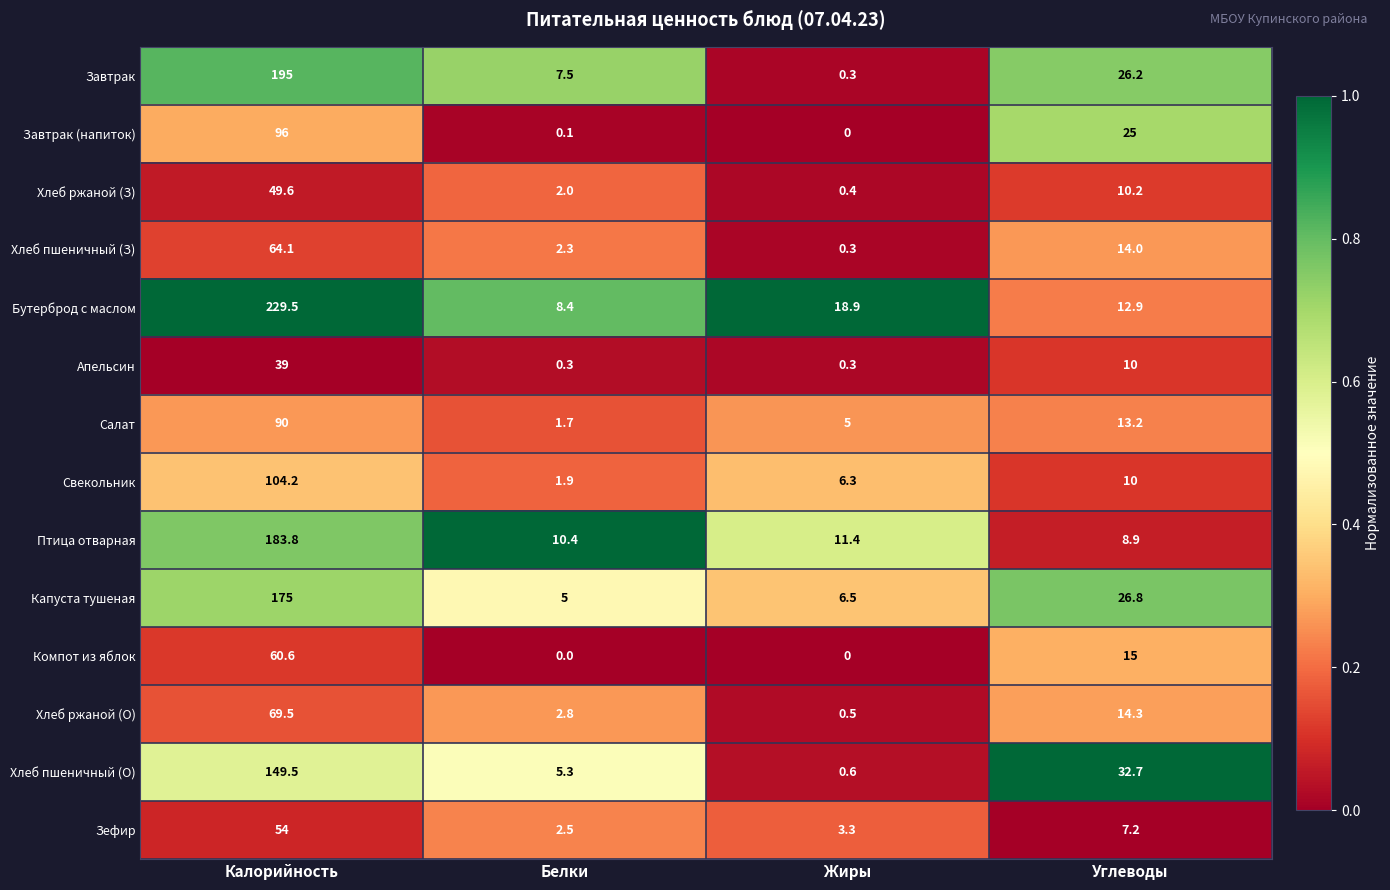

Which series has the largest range (max minus min)?

Бутерброд с маслом